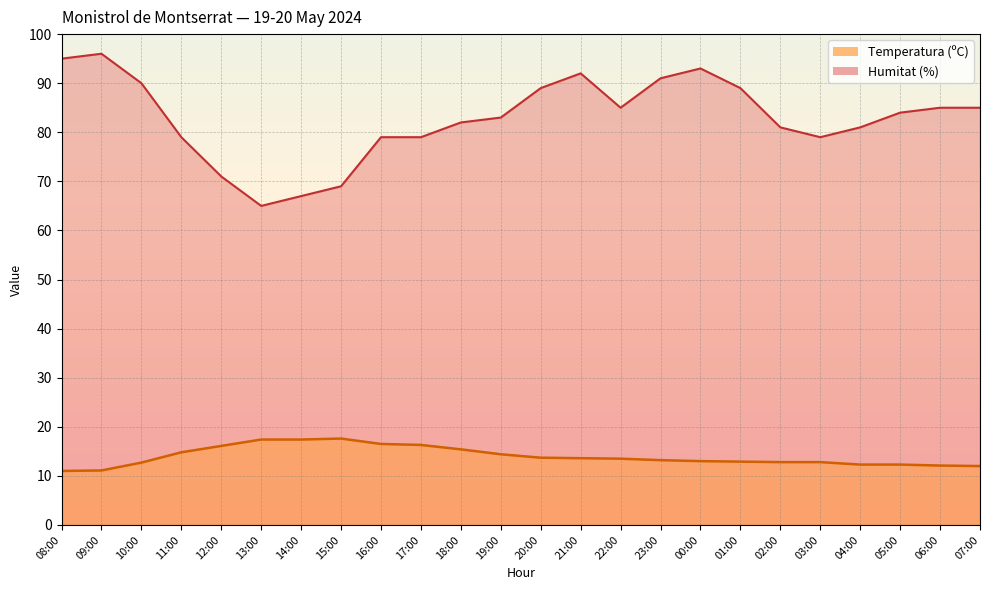

Rank the series at 21:00 from lowest to highest value.

Temperatura (ºC), Humitat (%)